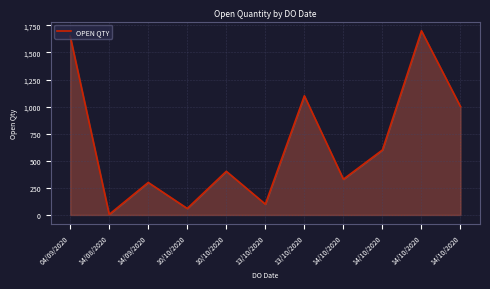

Does the chart have visible grid lines?

Yes